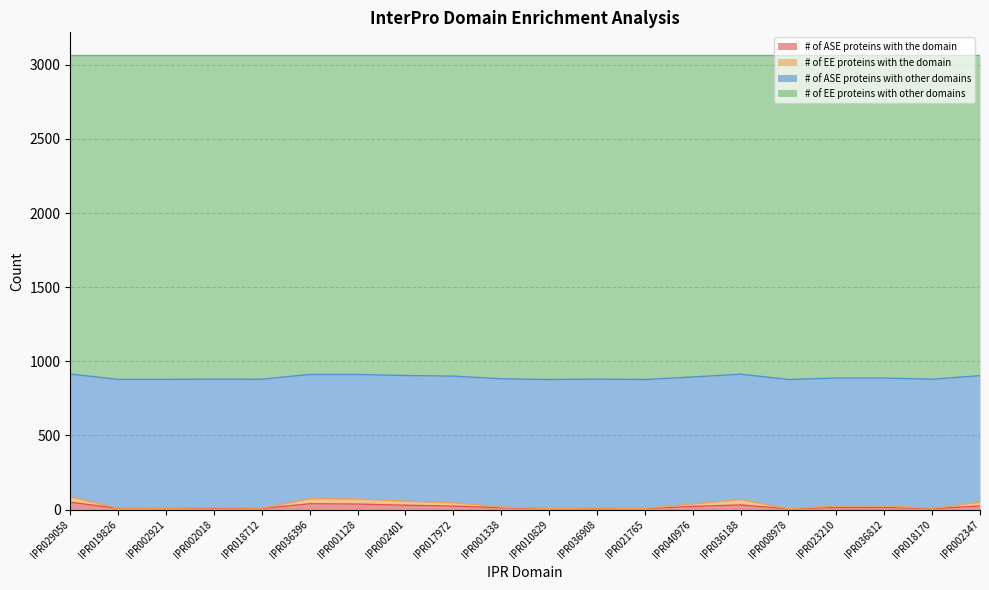

What is the label of the 1st point from the right?

IPR002347